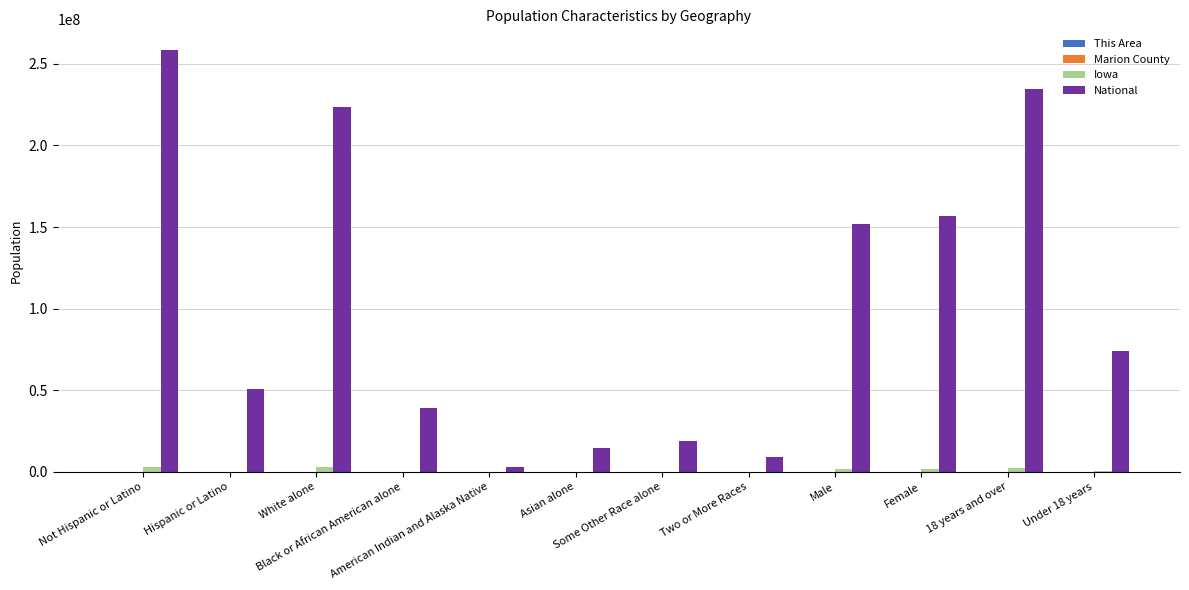

Which series has the largest total across all categories?

National